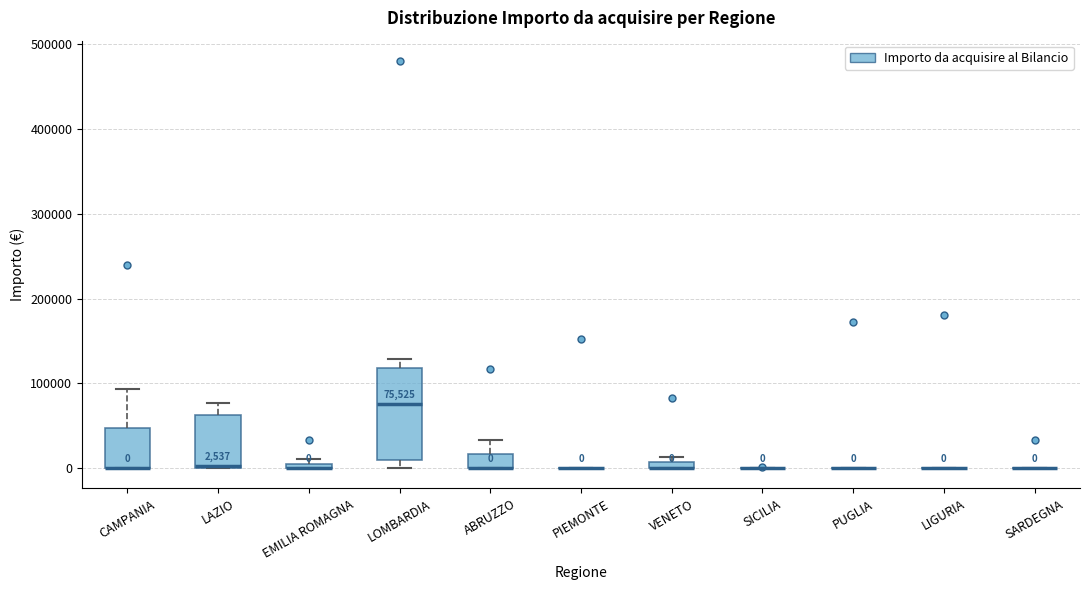

Comparing the boxes themselves (not the whiskers), which one is the tallest?

LOMBARDIA